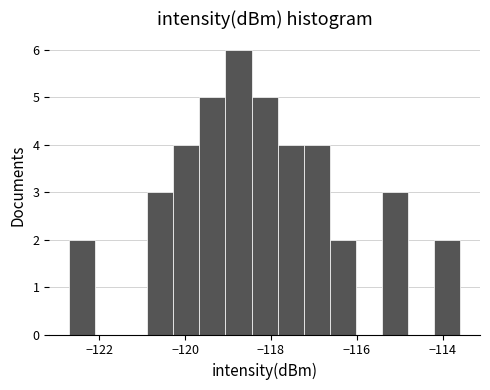

Around what value on the x-axis is the tallest bar? Give the approximate position of its centre, as read against the axis.

-118.8